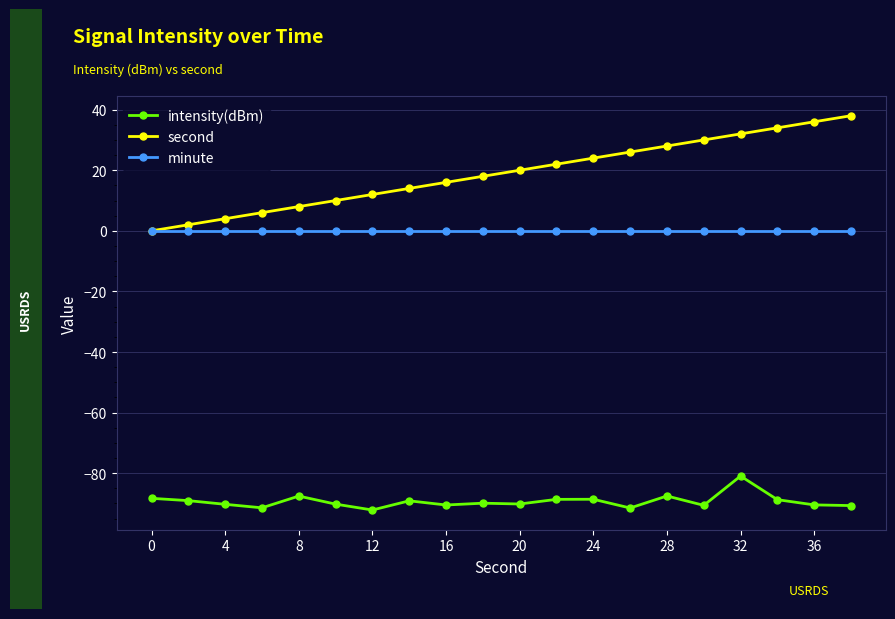

True or false: intensity(dBm) has more than 2 interior local peaks.

True